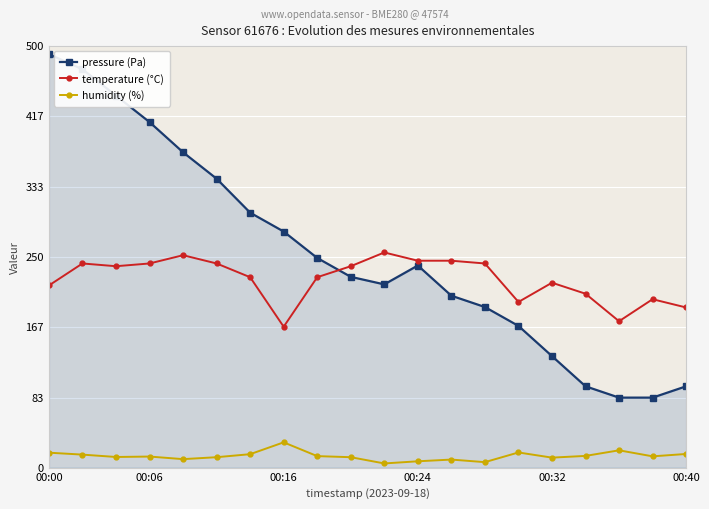

Count the number of categories in the chart.

20